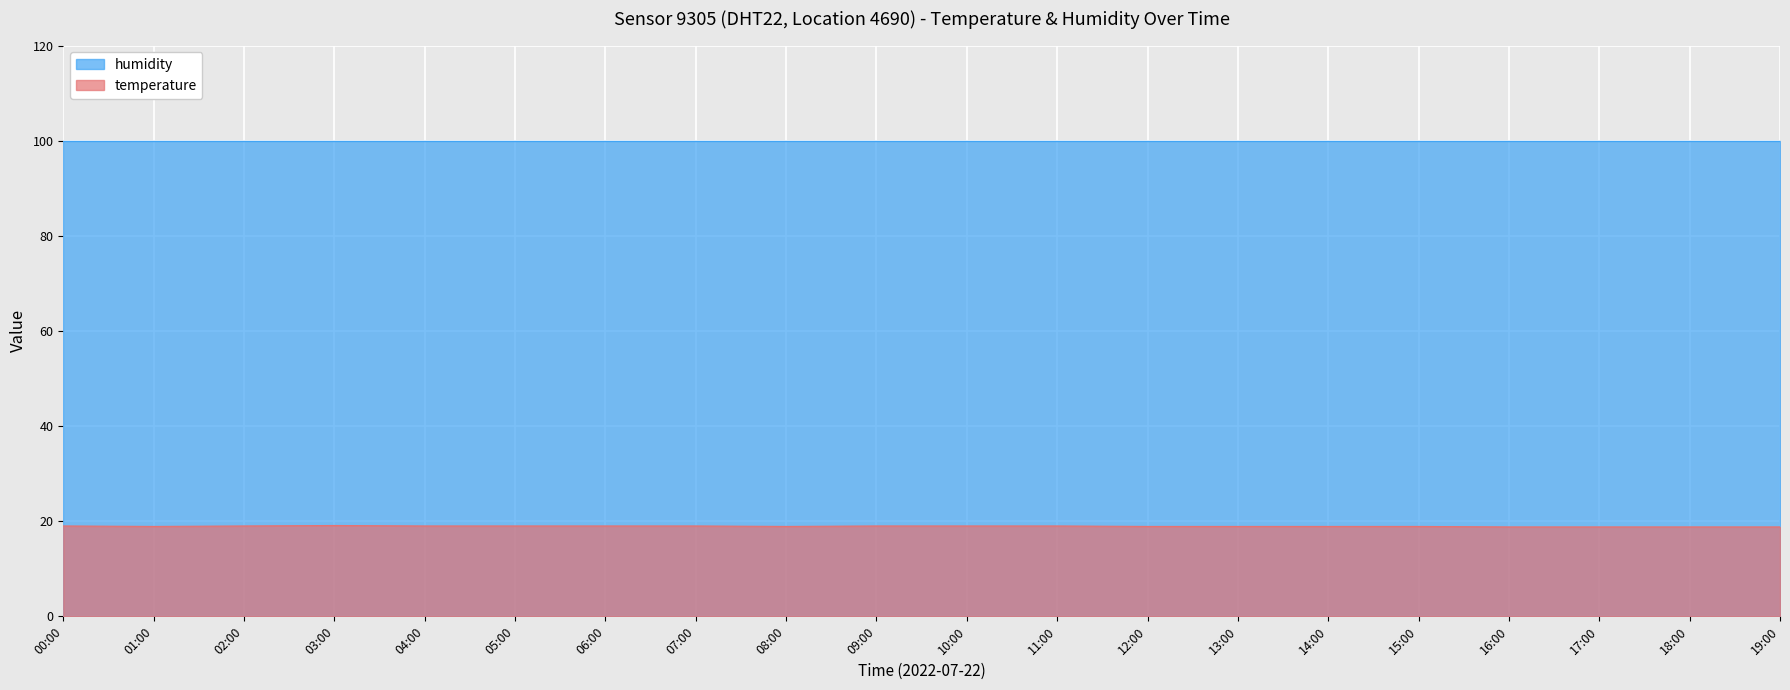

Which category has the highest value across all series?

03:00